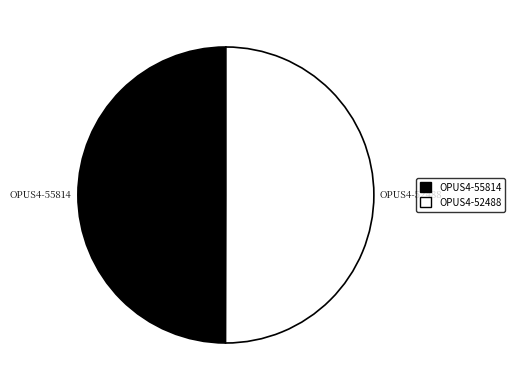

Is the sum of OPUS4-52488 and OPUS4-55814 greater than half?

Yes